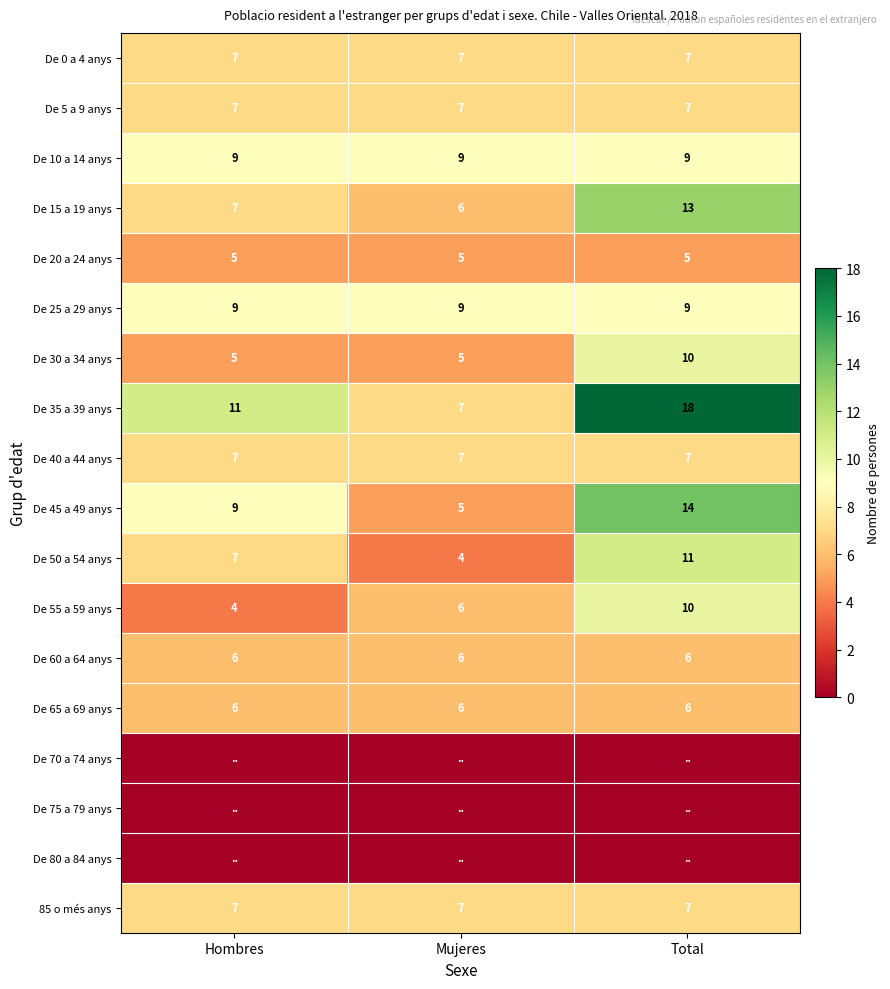

Which label corresponds to the largest value in the chart?

Total